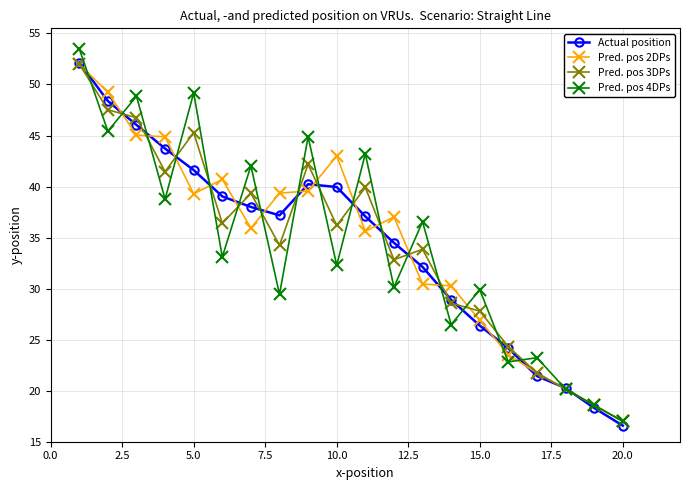

At how many categories does at least one series exceed 22?

17